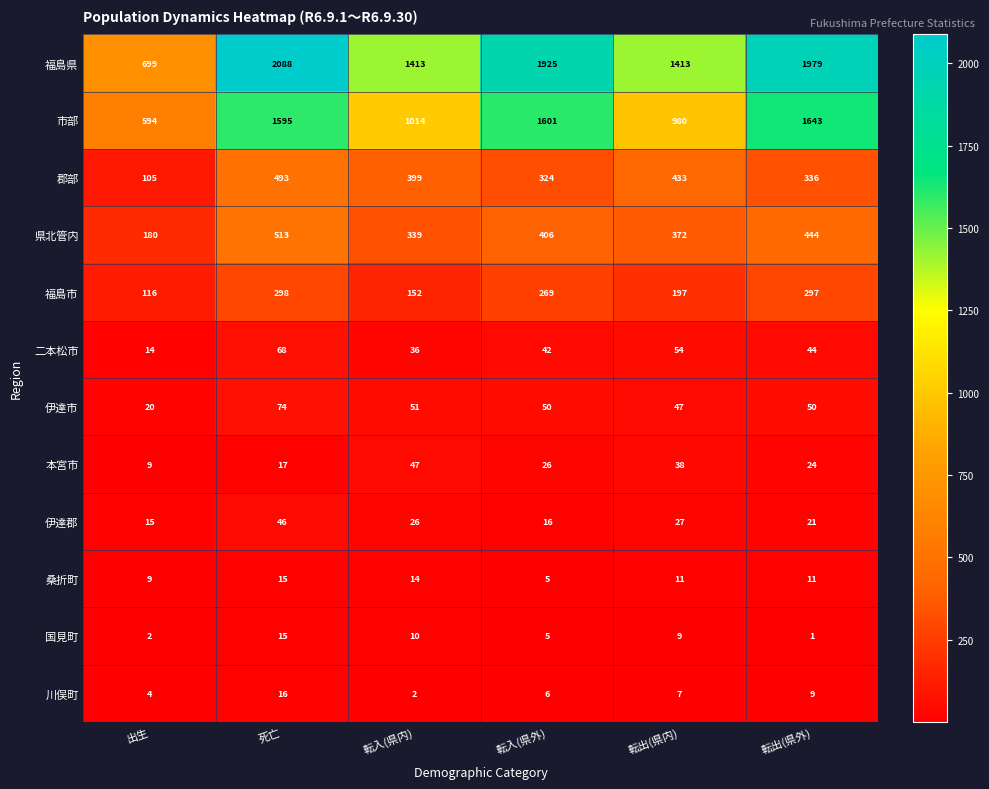

Which series has the largest range (max minus min)?

福島県